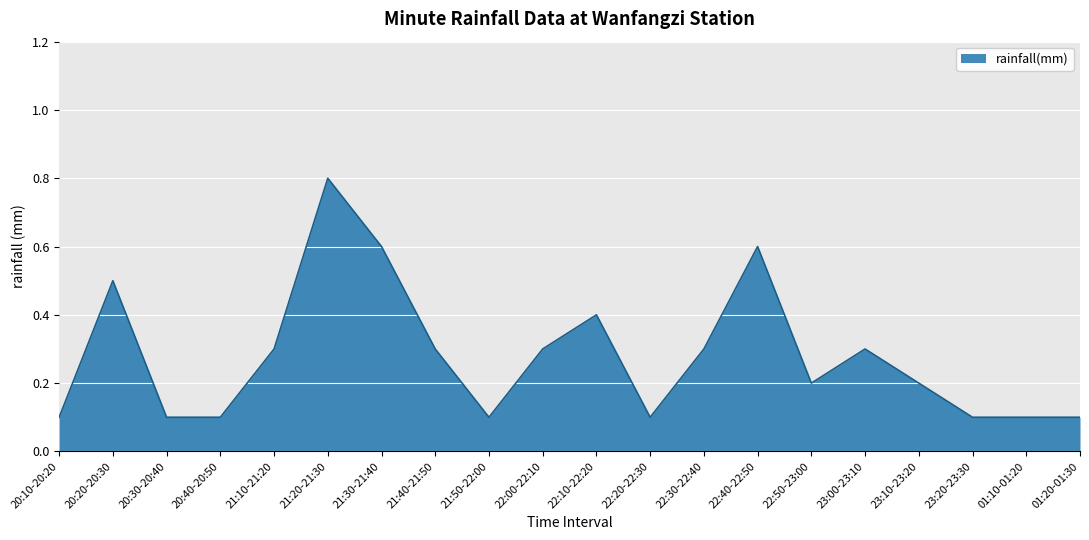

True or false: the data shows 0.1 at 23:10-23:20.

False